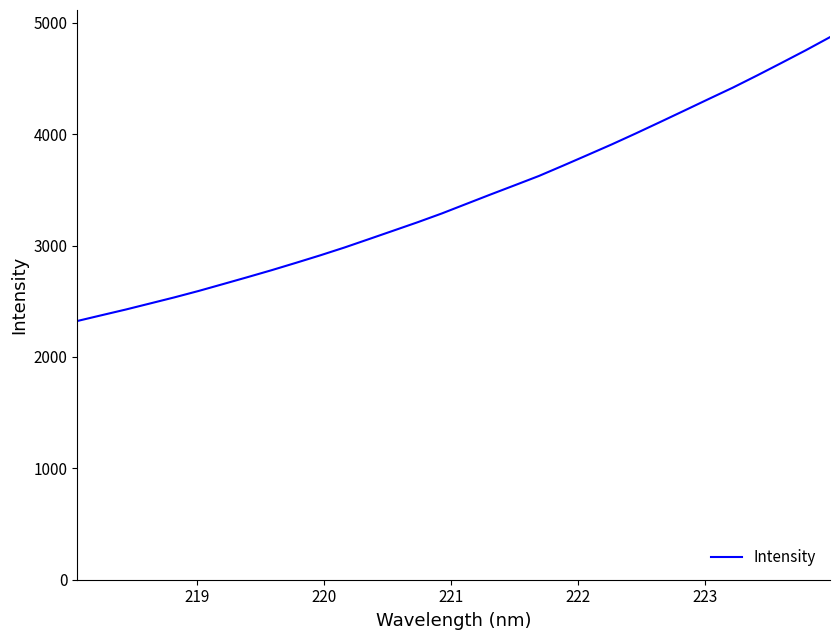

What is the difference between the maximum and minimum values?

2548.7